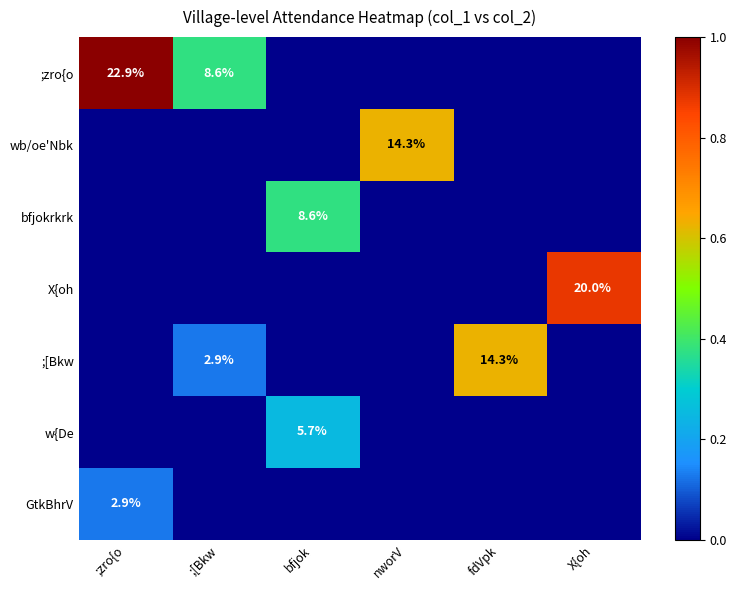

Count the number of categories in the chart.

6